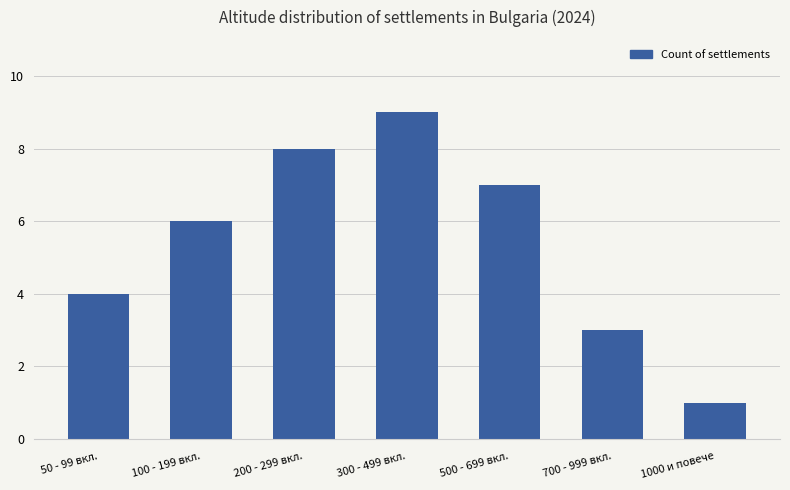

Rank the categories by value from lowest to highest.

1000 и повече, 700 - 999 вкл., 50 - 99 вкл., 100 - 199 вкл., 500 - 699 вкл., 200 - 299 вкл., 300 - 499 вкл.